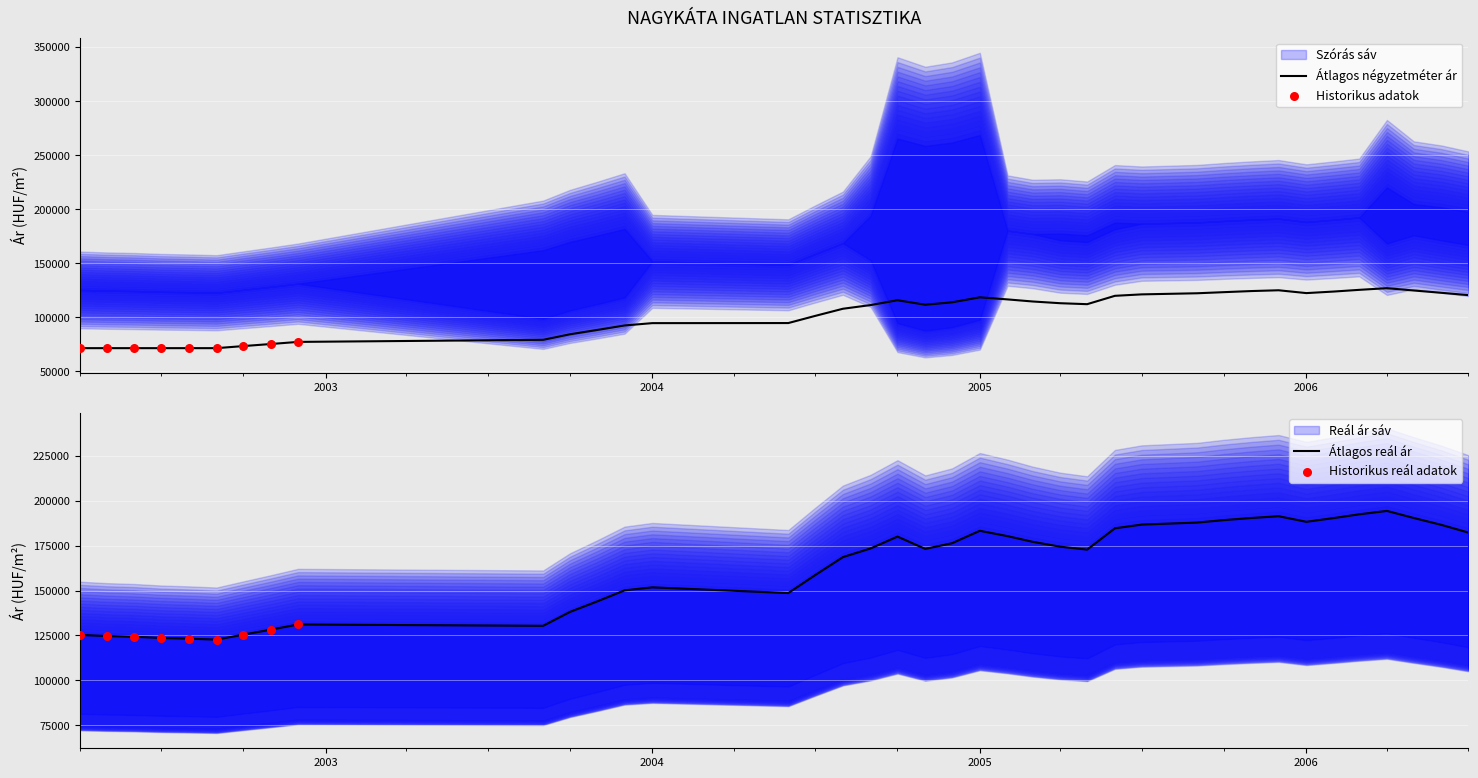

At how many categories does at least one series exceed 95761?

39